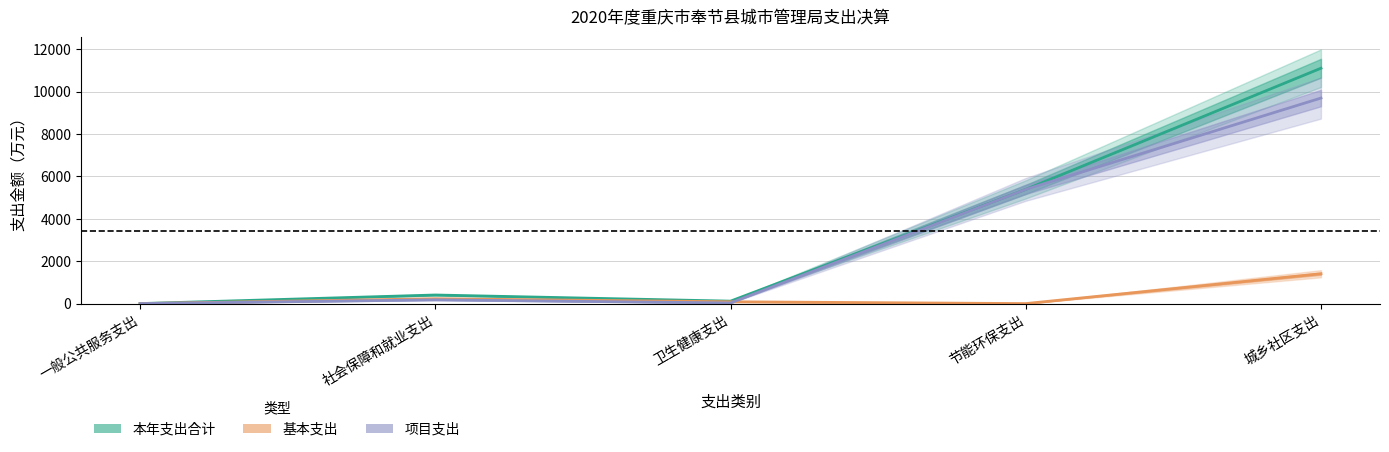

What is the approximate value of 基本支出 at 社会保障和就业支出?

229.0